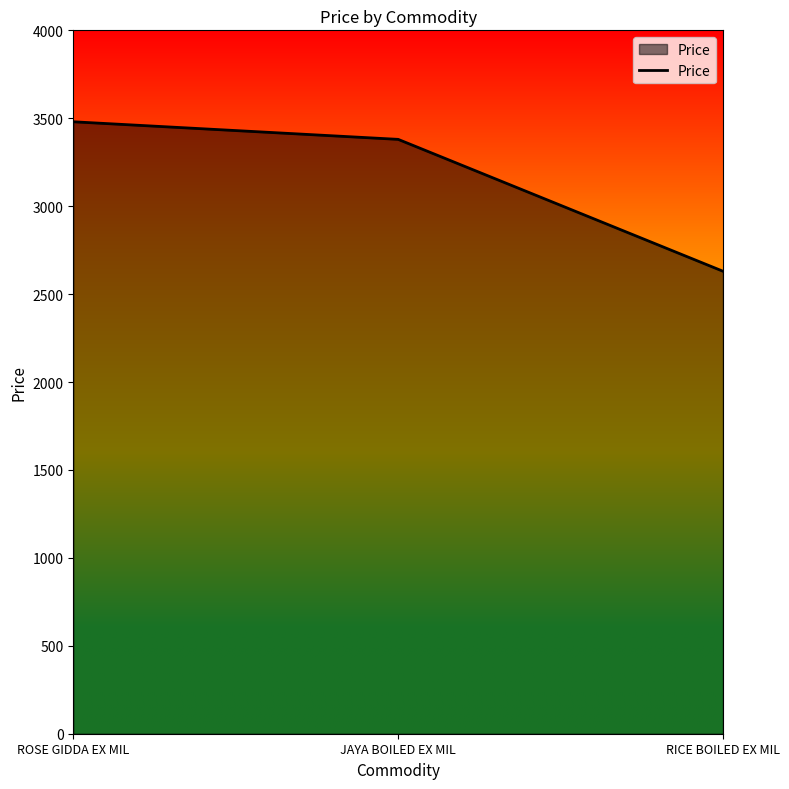

At which label does the data first exceed 3380?

ROSE GIDDA EX MIL